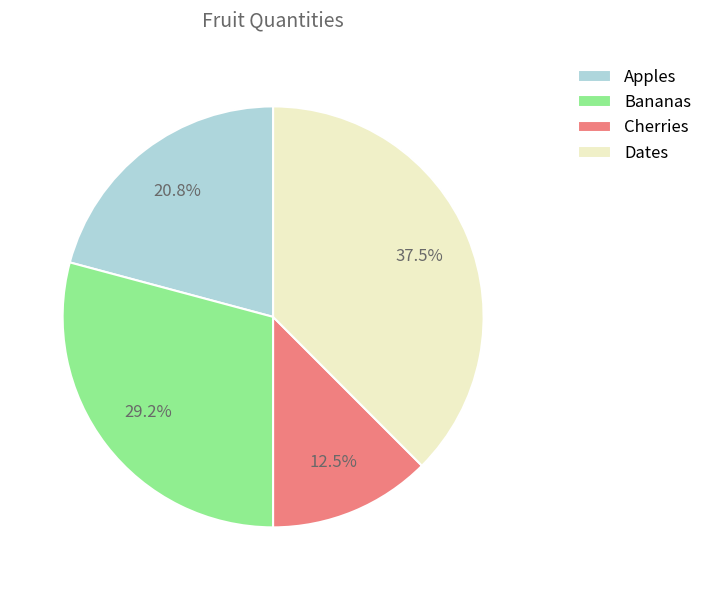

What portion of the pie excludes Bananas?

70.8%